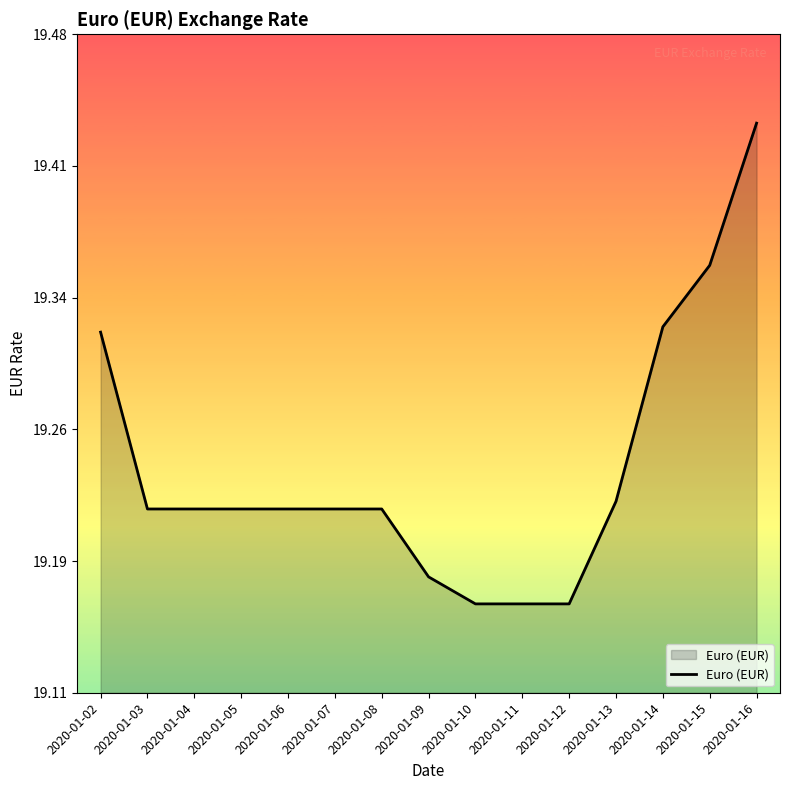

Does the chart display data point markers on the line(s)?

No